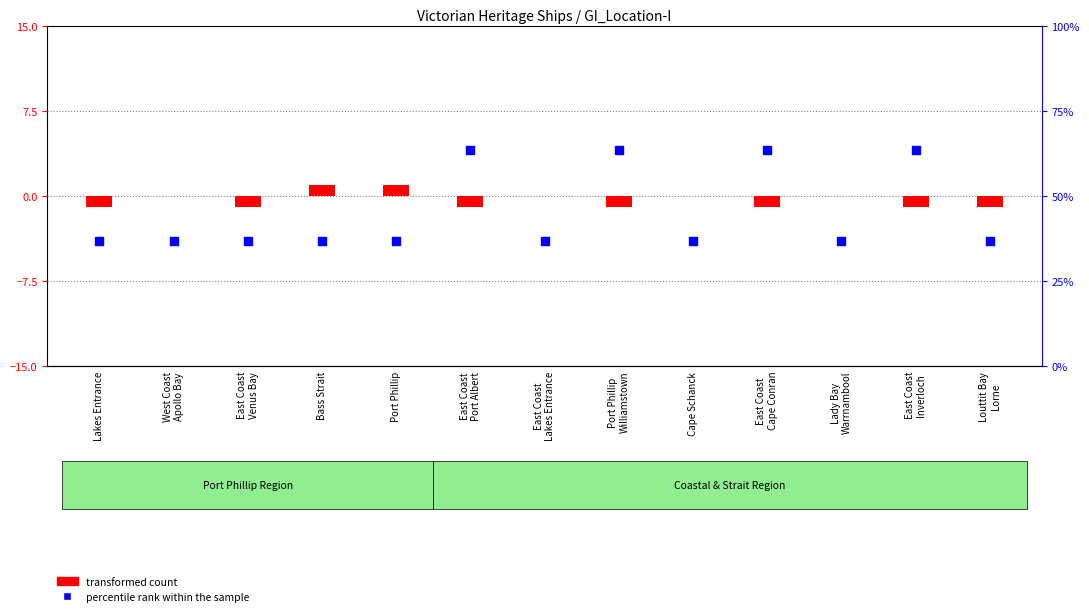

Which series has the widest spread of Y values?

percentile rank within the sample